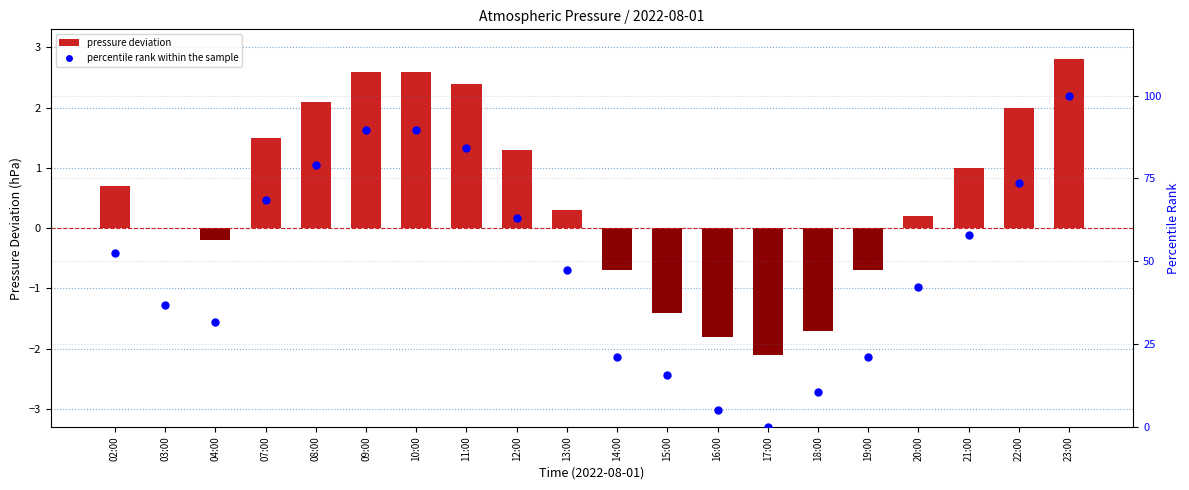

Which series has the largest total across all categories?

percentile rank within the sample